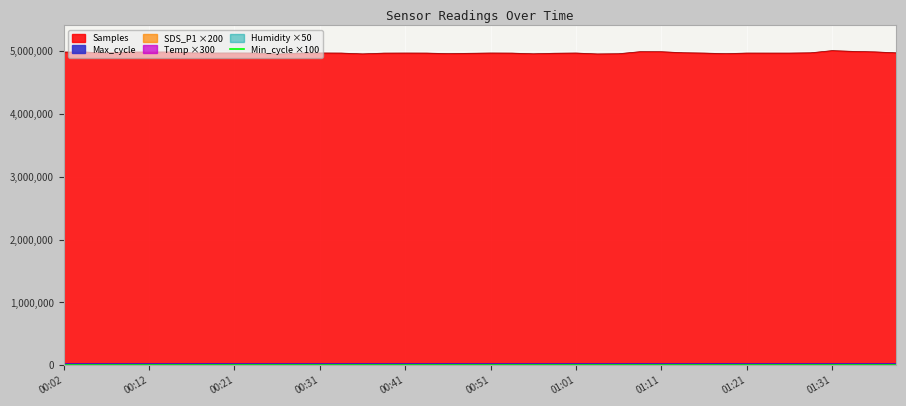

True or false: Samples and Temp intersect in this chart.

False